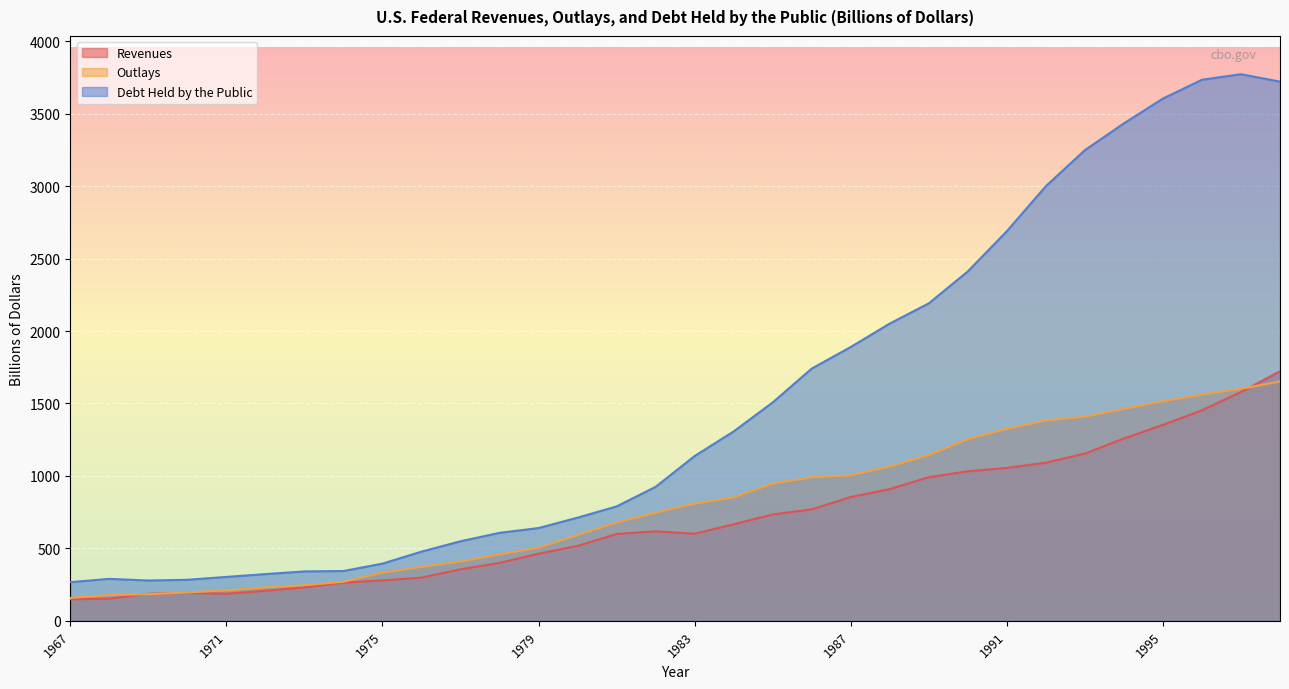

How many series are shown in this chart?

3